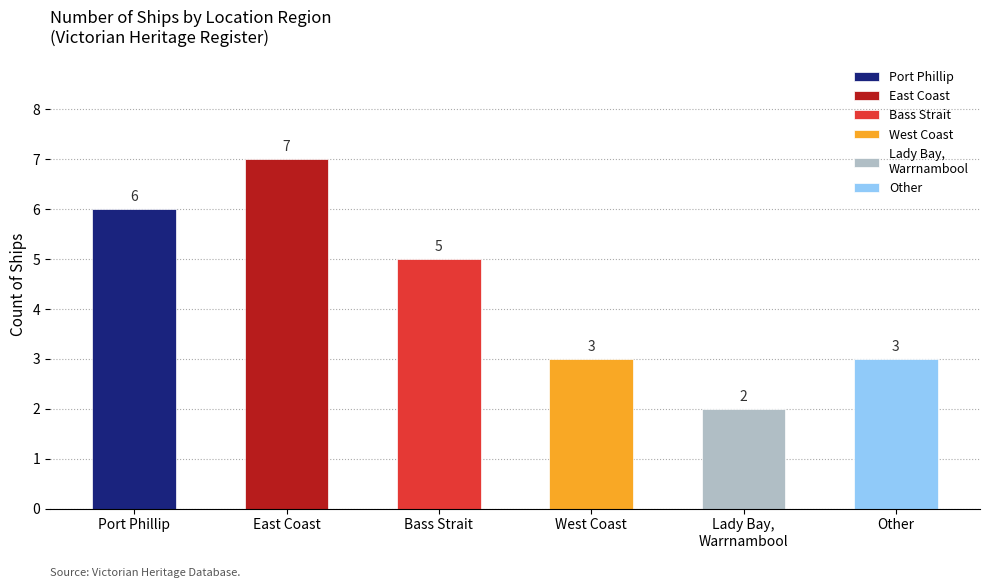

Count the values in the range 3 to 6.

4